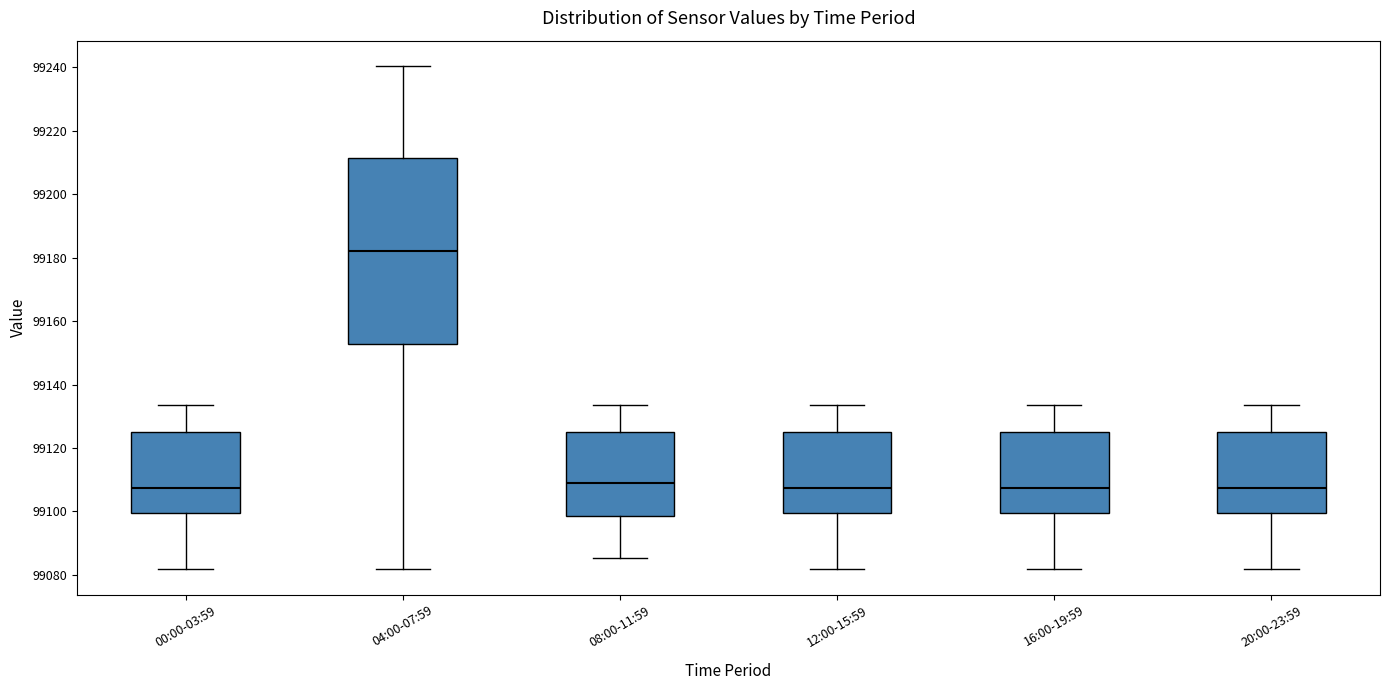

Which box has the highest median line?

04:00-07:59